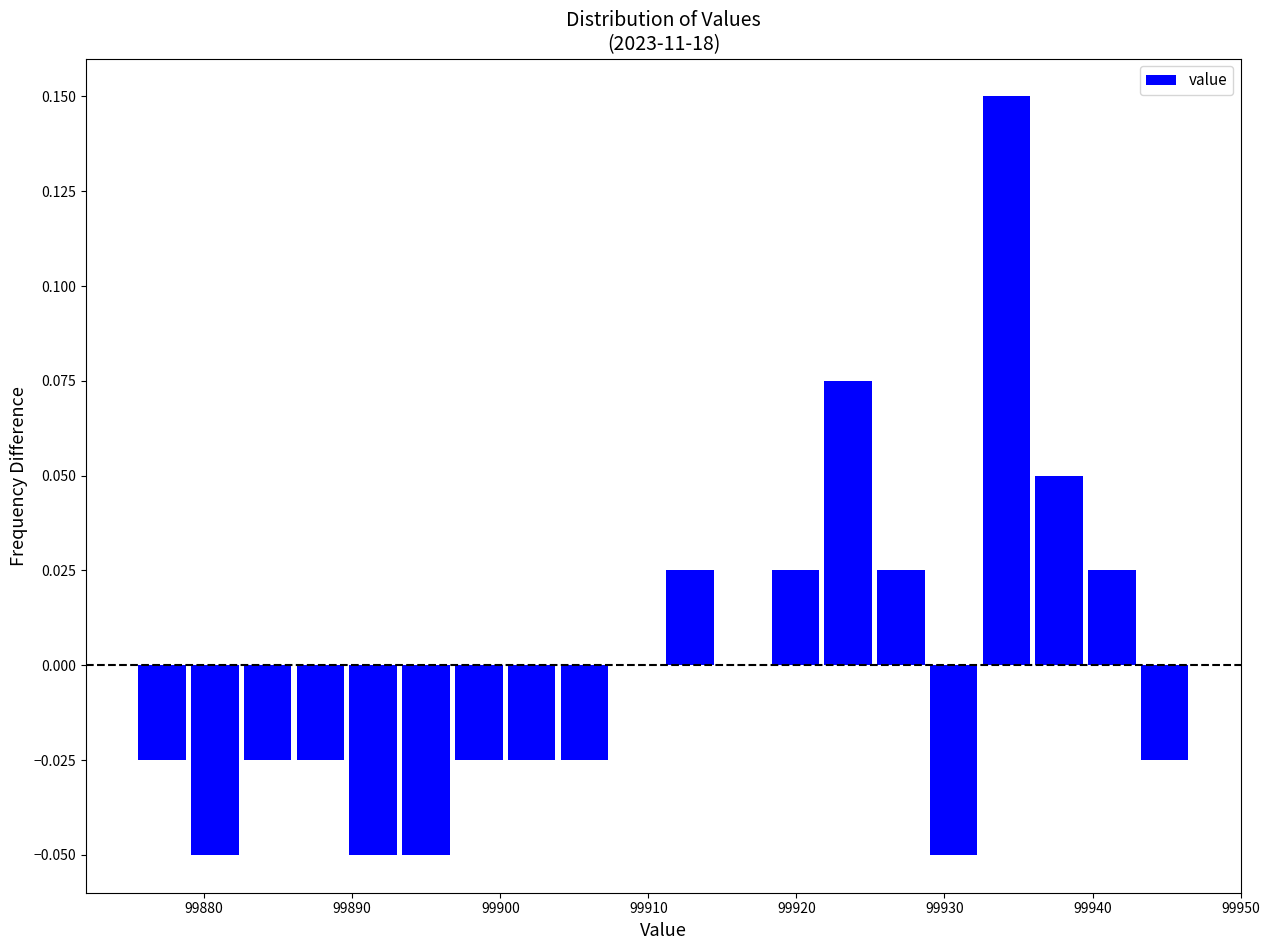

Read against the x-axis, roughly where is the centre of the tallest bar?

99934